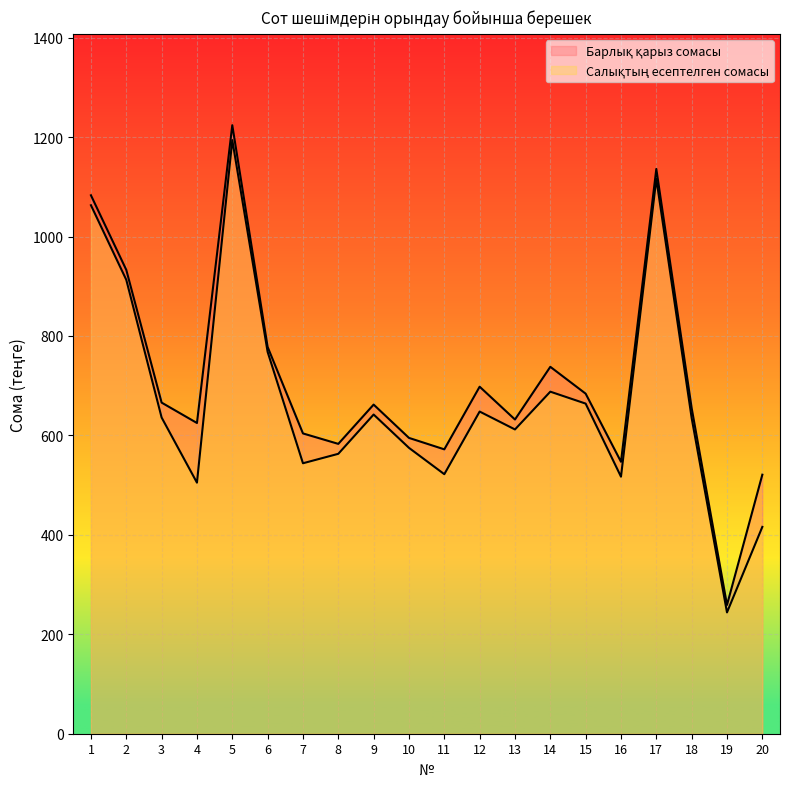

Between 2 and 13, which is larger?

2